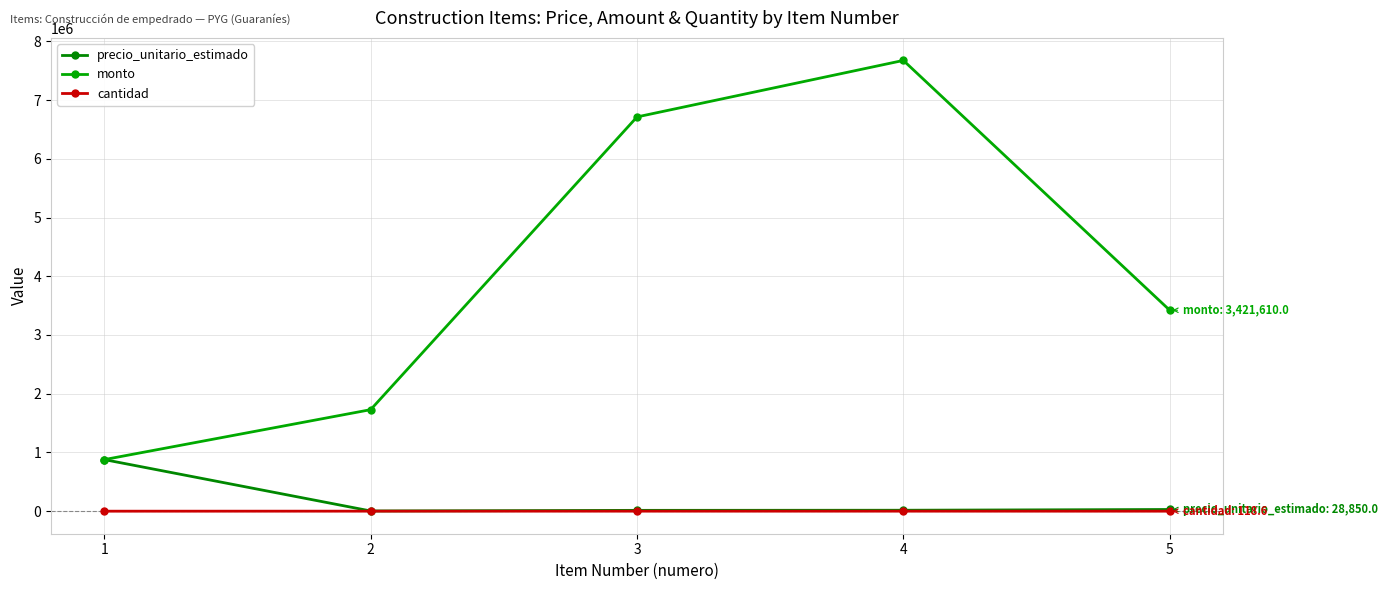

At which label is cantidad closest to 237?

5